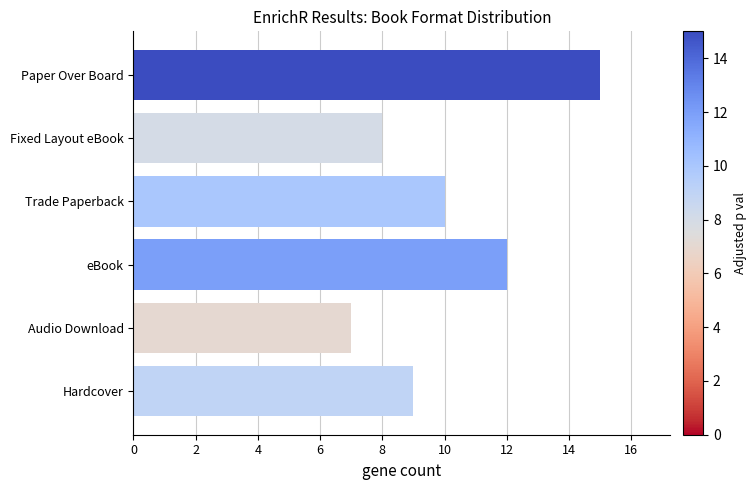

List the labels in order of value, smallest first.

Audio Download, Fixed Layout eBook, Hardcover, Trade Paperback, eBook, Paper Over Board